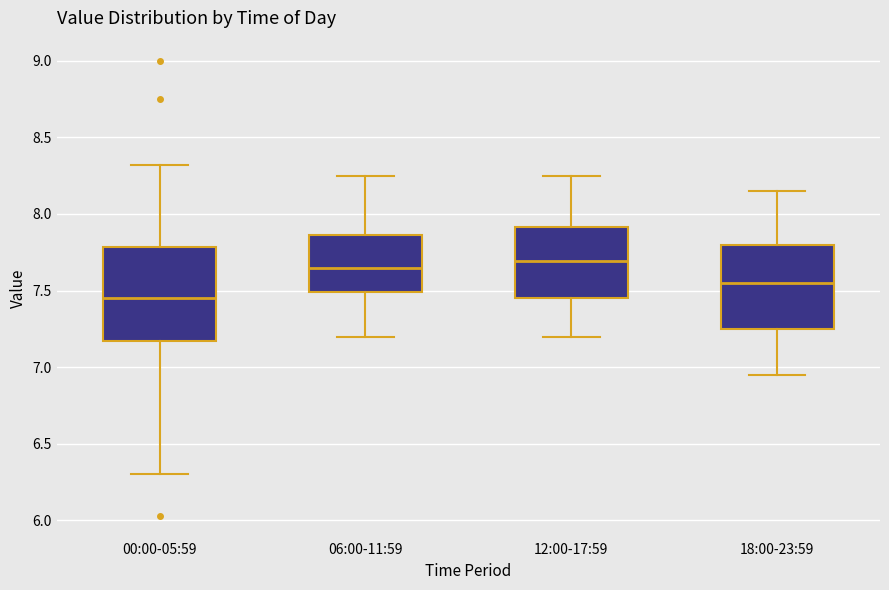

Which box is the tallest, from its lower edge to its upper edge?

00:00-05:59